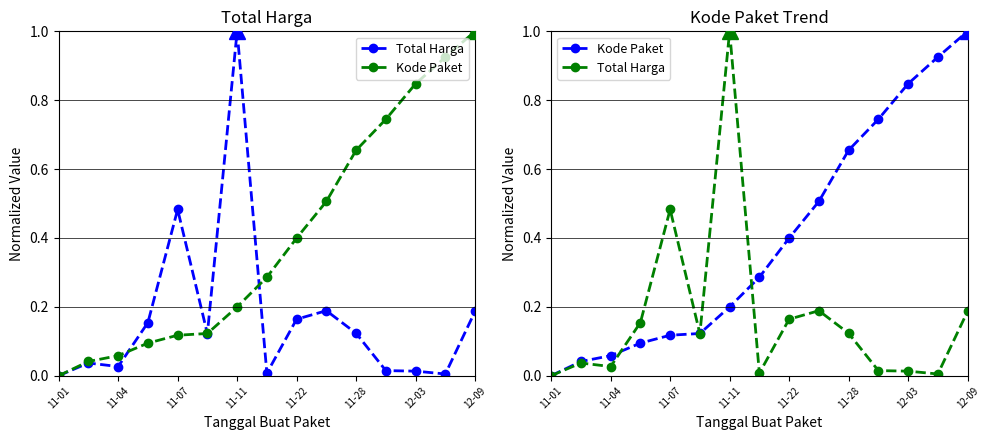

What is the average value of the Kode Paket series?

0.4